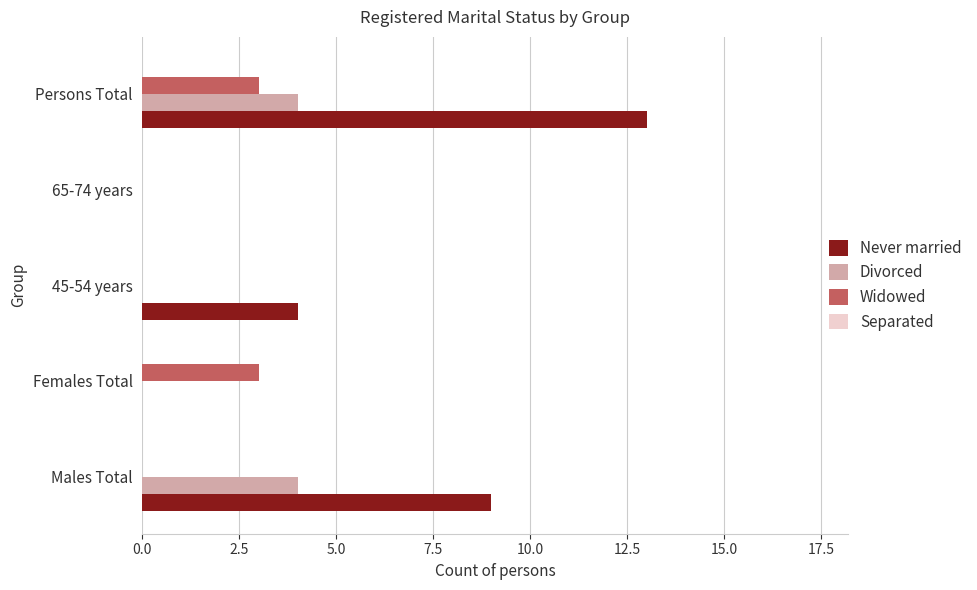

At which category is the sum across all series the highest?

Persons Total